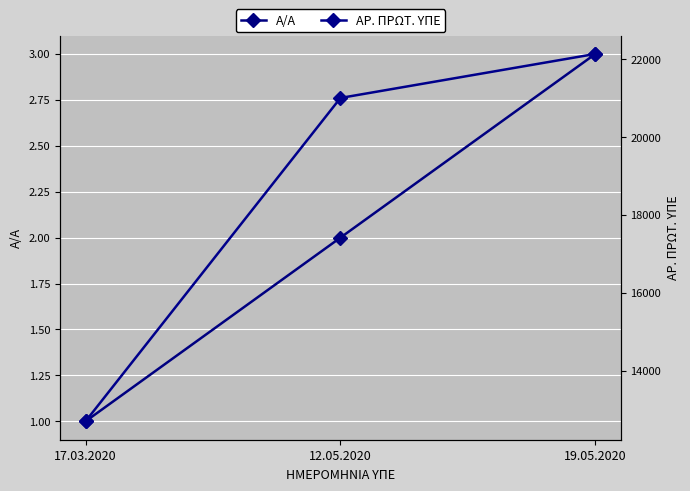

What is the value of the ΑΡ. ΠΡΩΤ. ΥΠΕ point at the 1st from the left?

12703